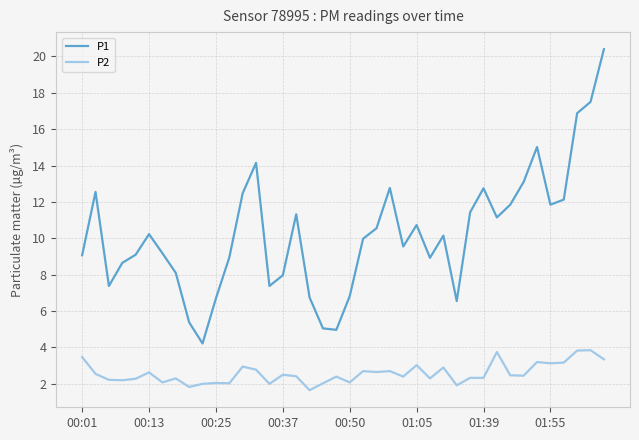

Which series has the widest spread of values?

P1